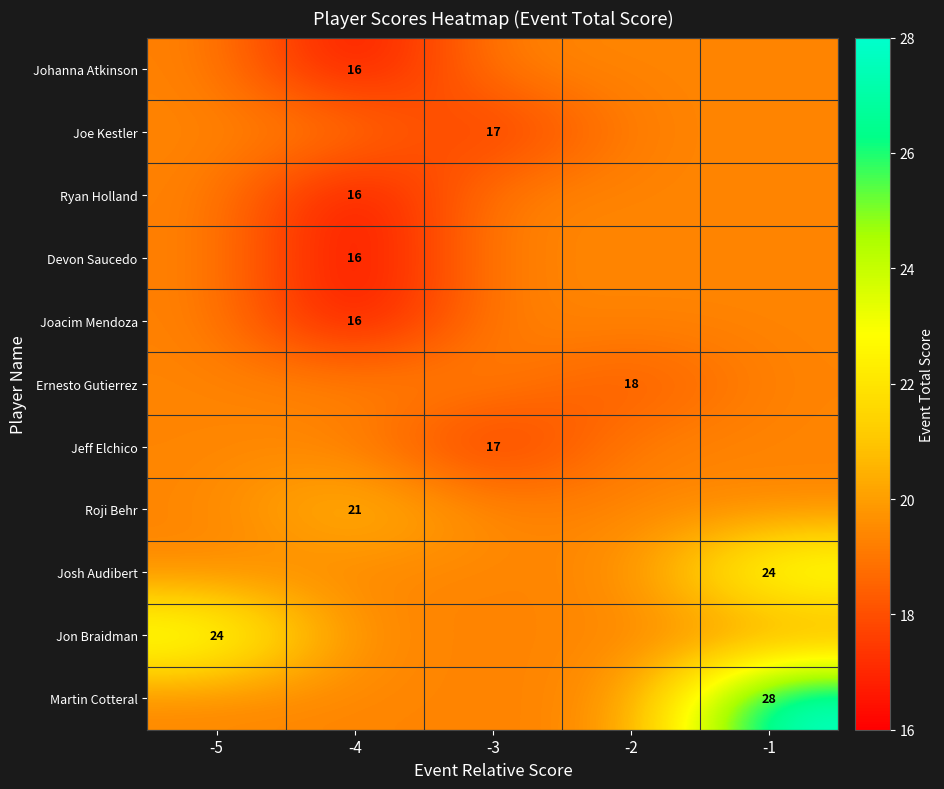

What is the sum of the Jeff Elchico values at -3 and -5?

36.4